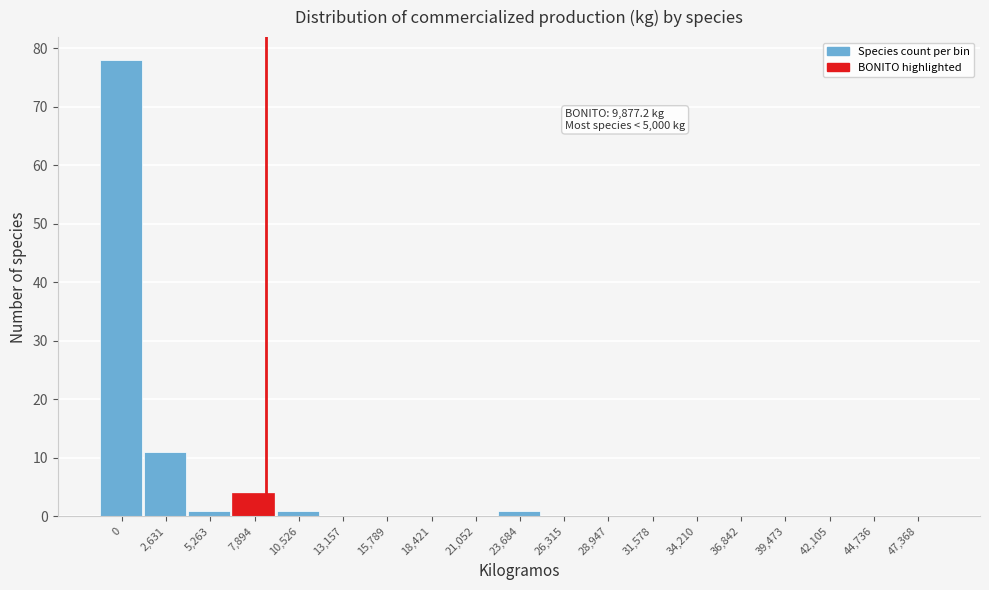

Reading left to right, what are all the values shown in this chart?

0=78	2,631=11	5,263=1	7,894=4	10,526=1	13,157=0	15,789=0	18,421=0	21,052=0	23,684=1	26,315=0	28,947=0	31,578=0	34,210=0	36,842=0	39,473=0	42,105=0	44,736=0	47,368=0